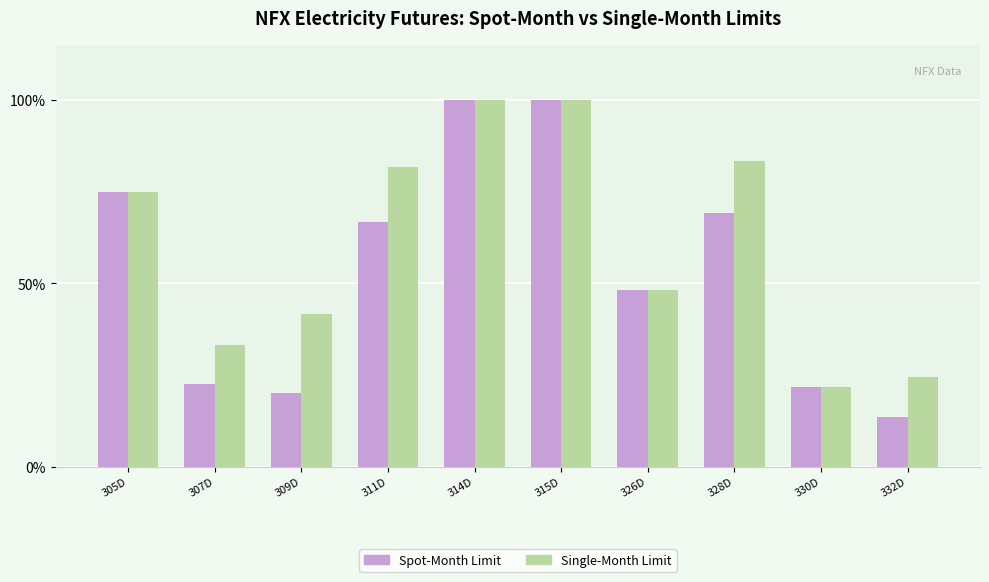

The value of Single-Month Limit at 330D is 21.7. True or false?

True